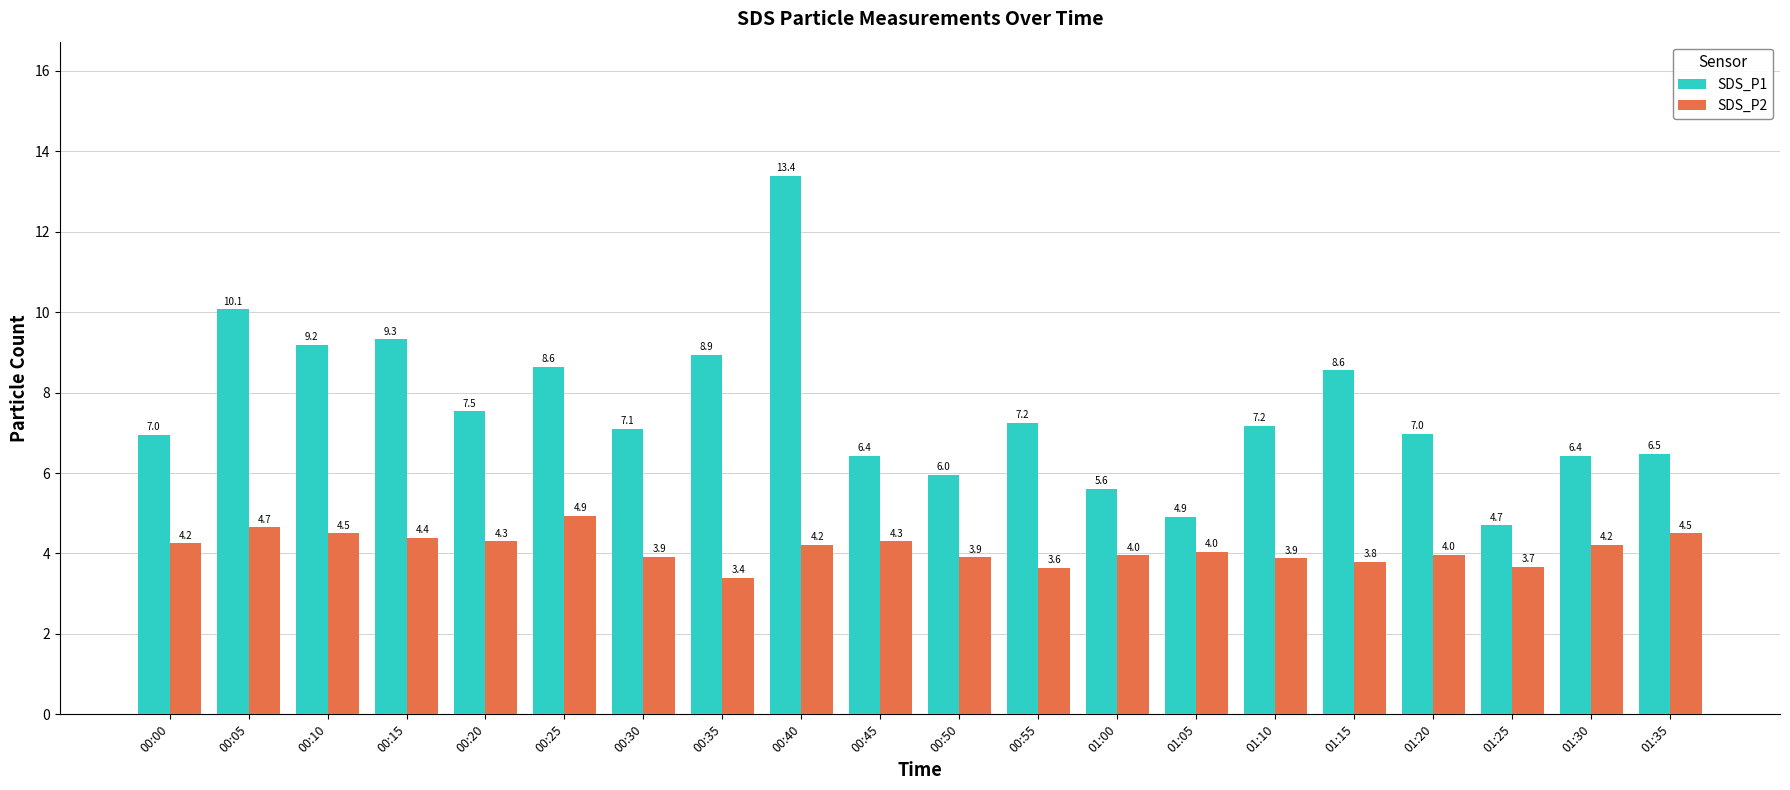

What is the minimum value for SDS_P1?

4.7